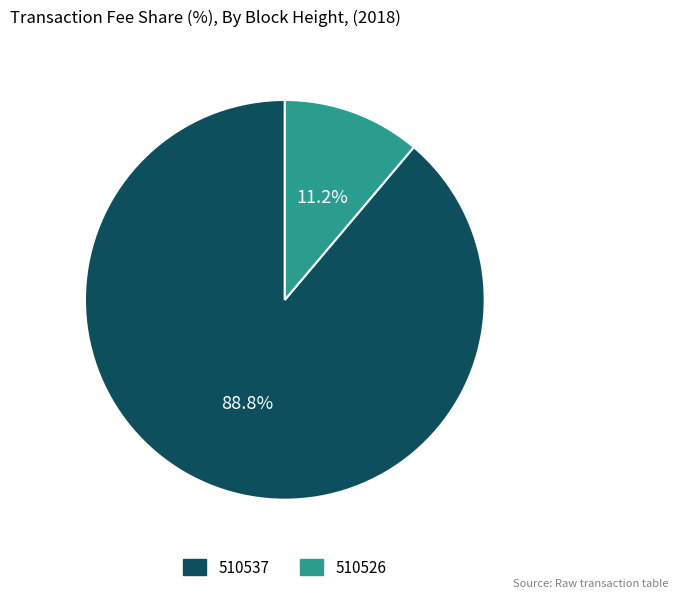

To the nearest percent, what portion does 510526 represent?

11%